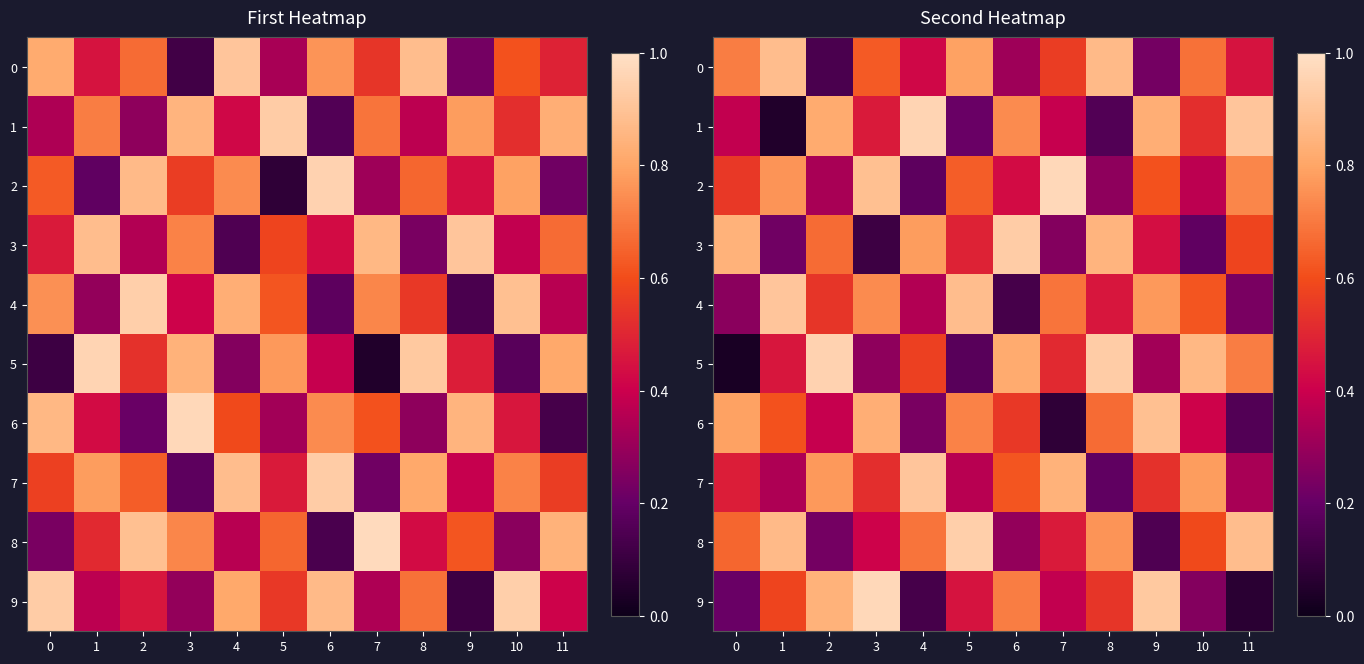

What is the difference between the maximum and second lowest values in the 4 series?

0.7